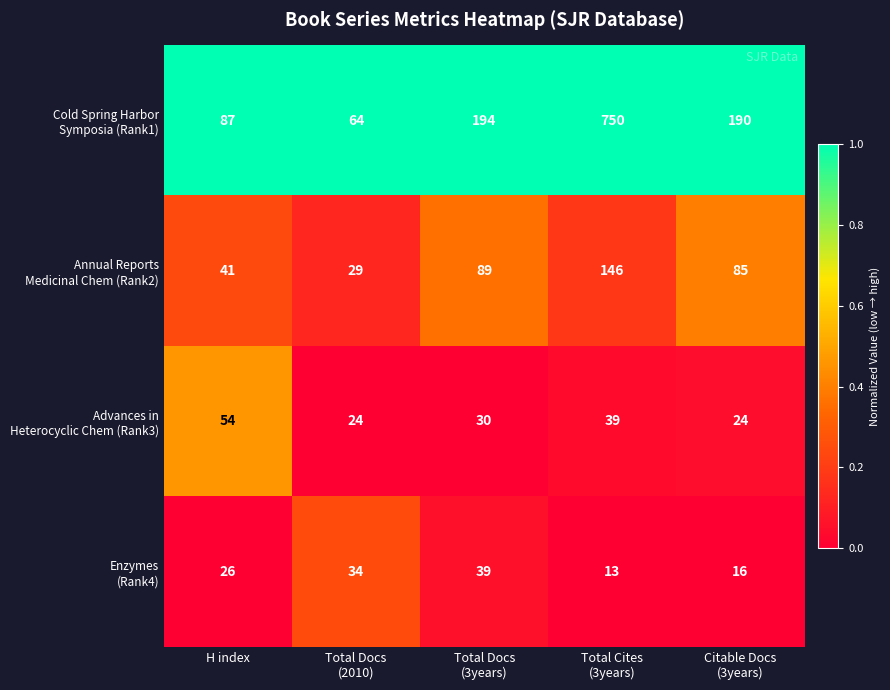

What is the minimum value shown in the chart?

13